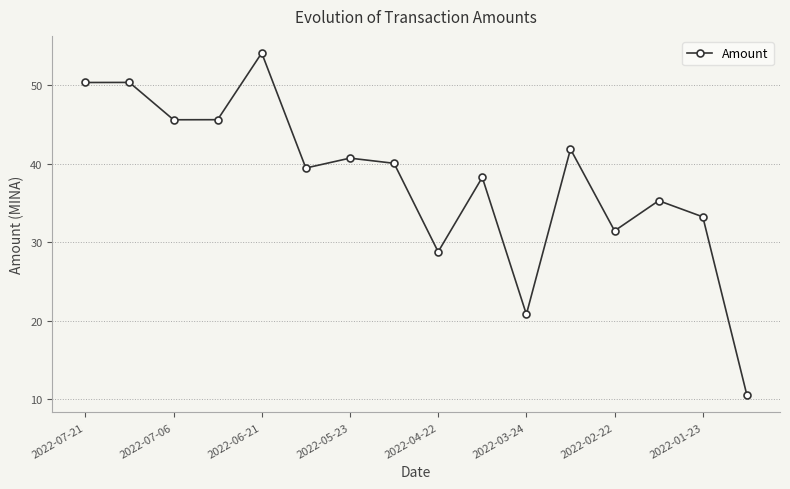

True or false: the data has more than 1 interior local peaks.

True